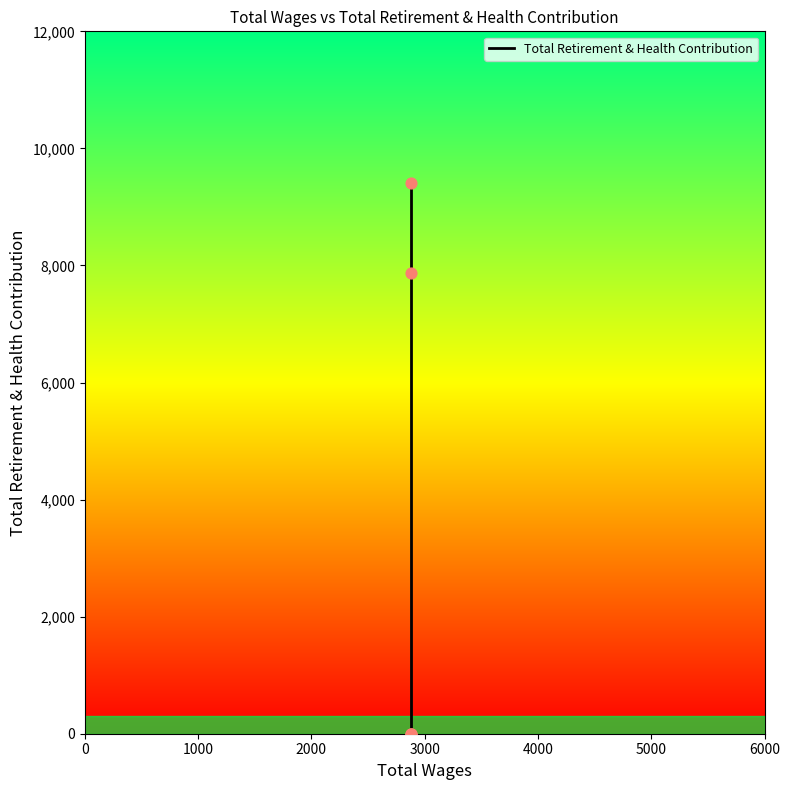

Which has a higher value, 3000 or 4000?

4000